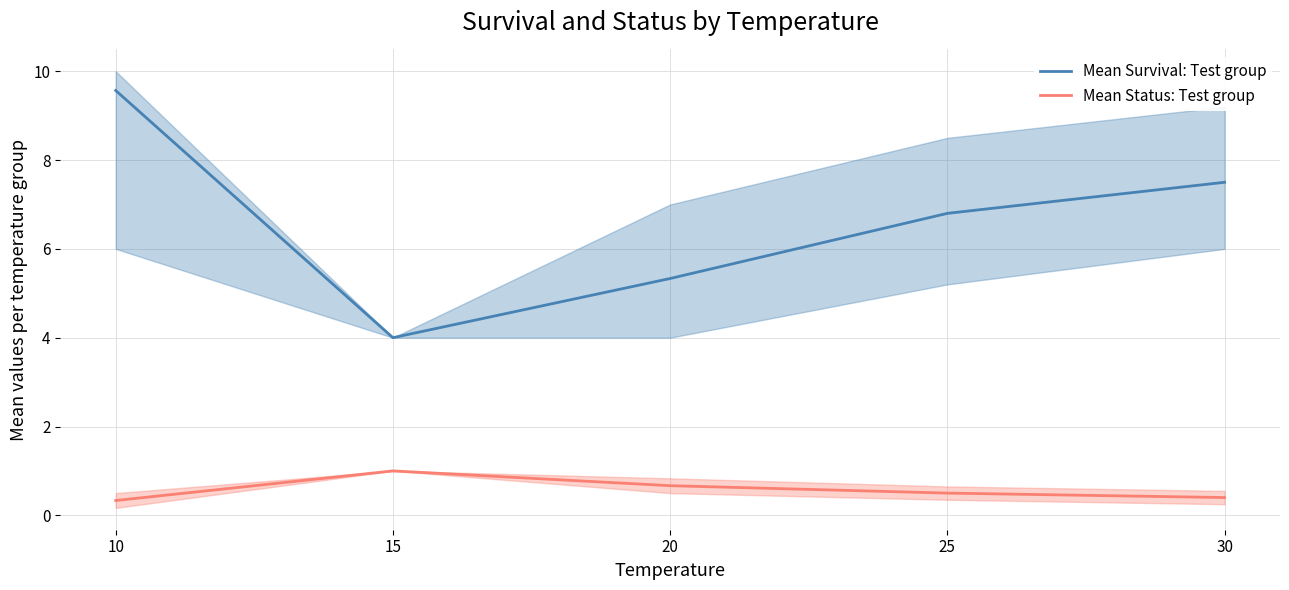

What is the average value of the Mean Survival: Test group series?

6.6